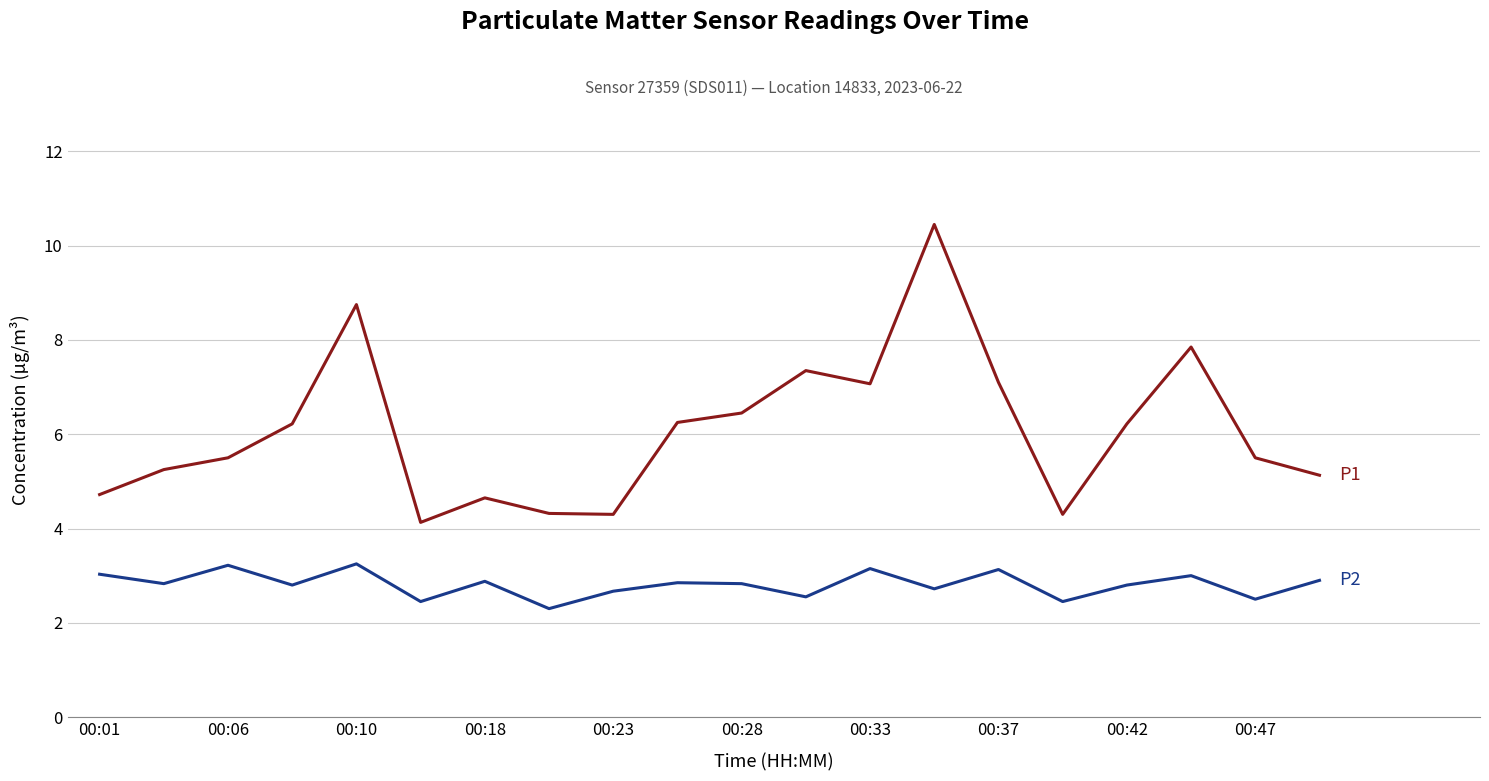

What is the smallest value displayed?

2.3